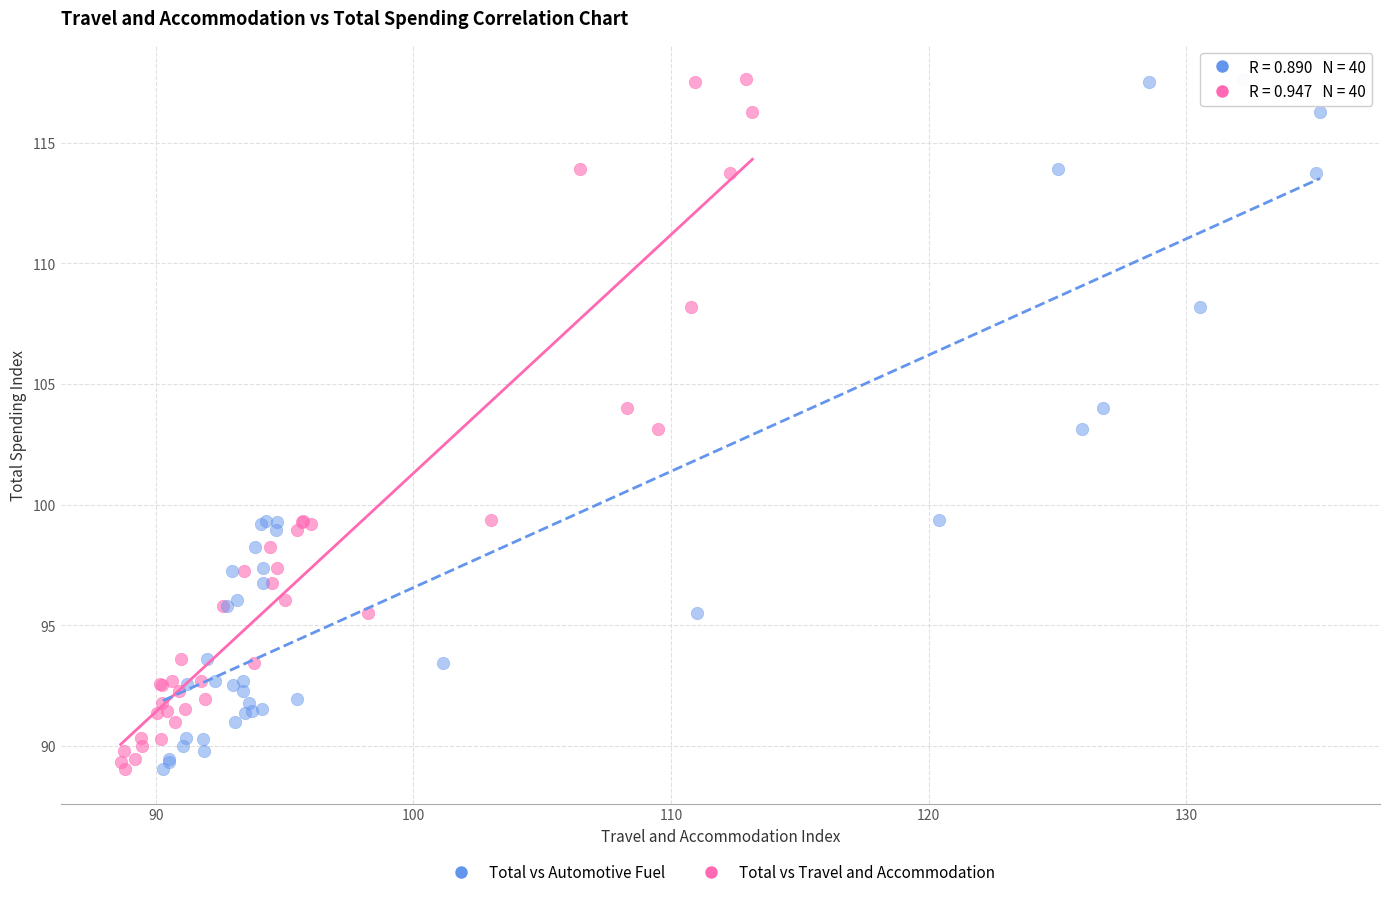

What are all the series names shown in the legend?

Total vs Automotive Fuel, Total vs Travel and Accommodation